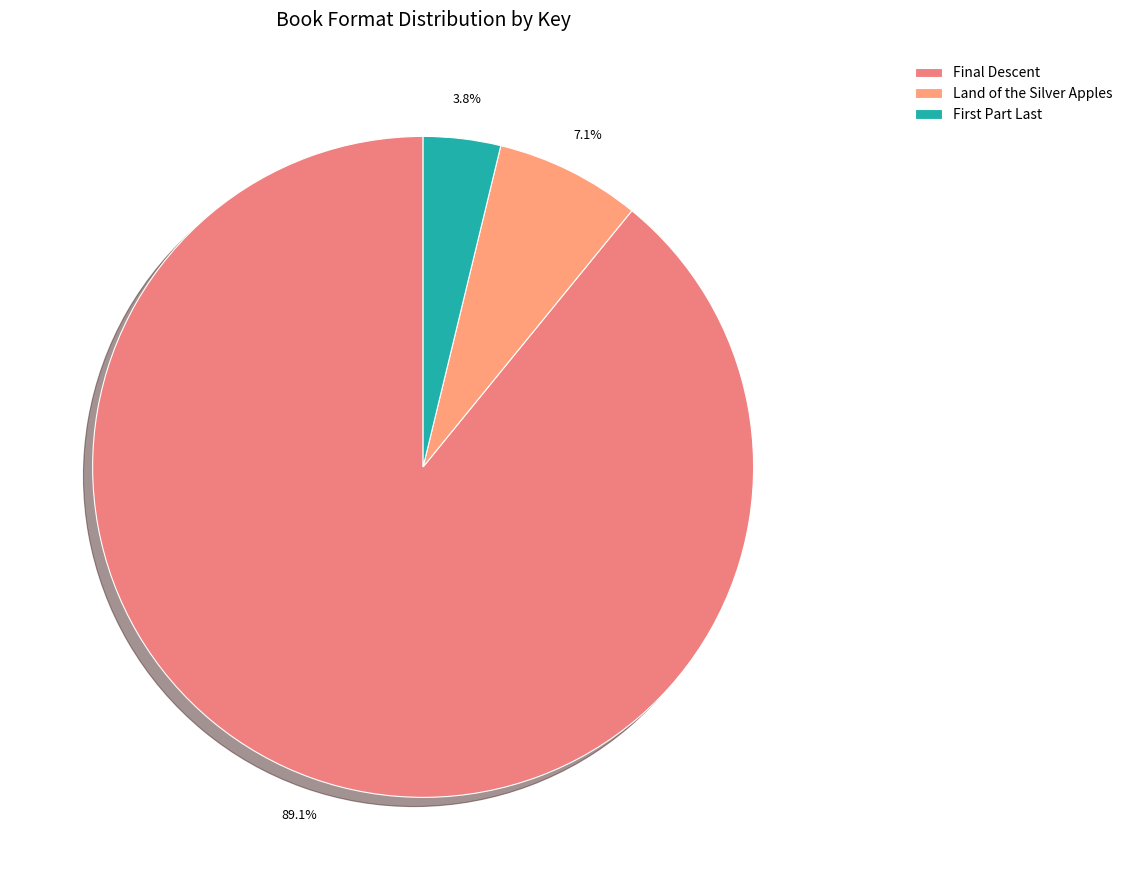

How many segments does this pie chart have?

3